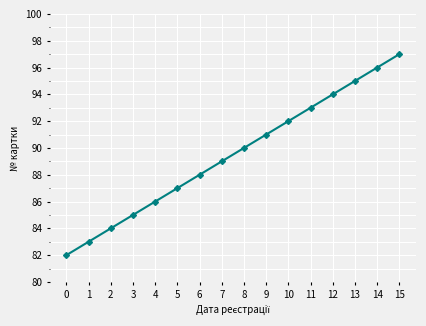

What is the sum of the values at 7 and 3?

174